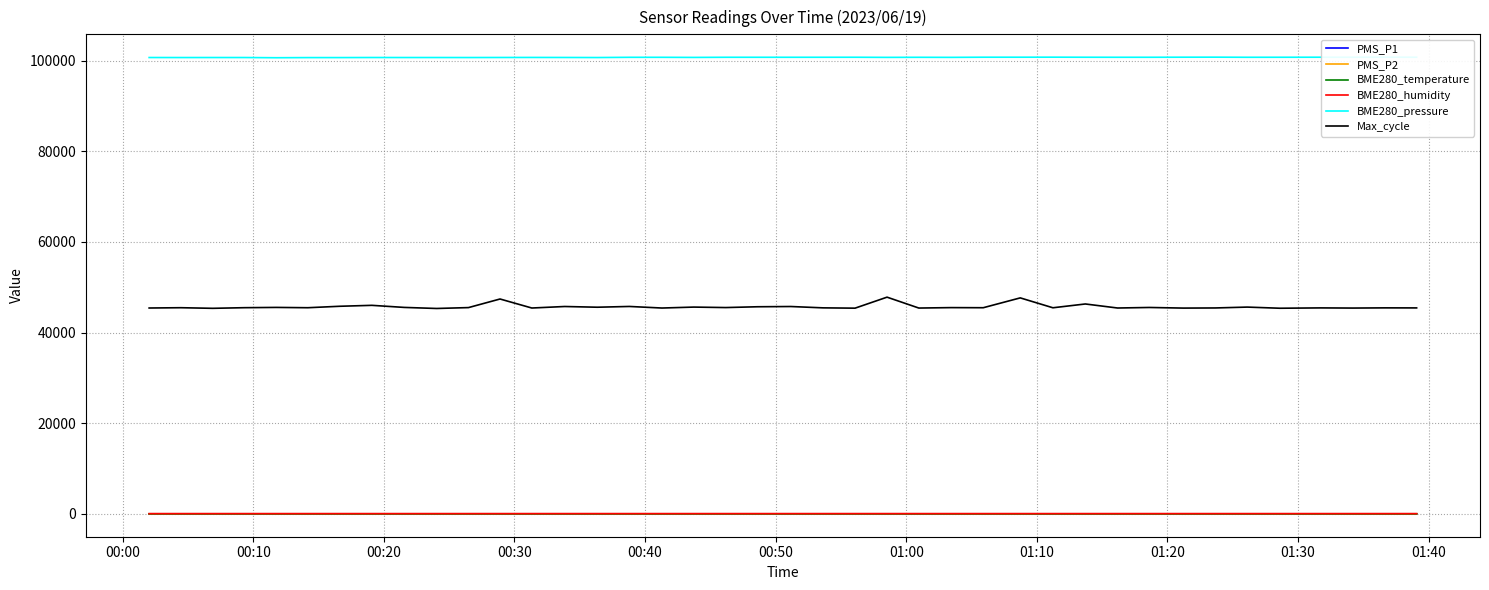

Does the chart display data point markers on the line(s)?

No